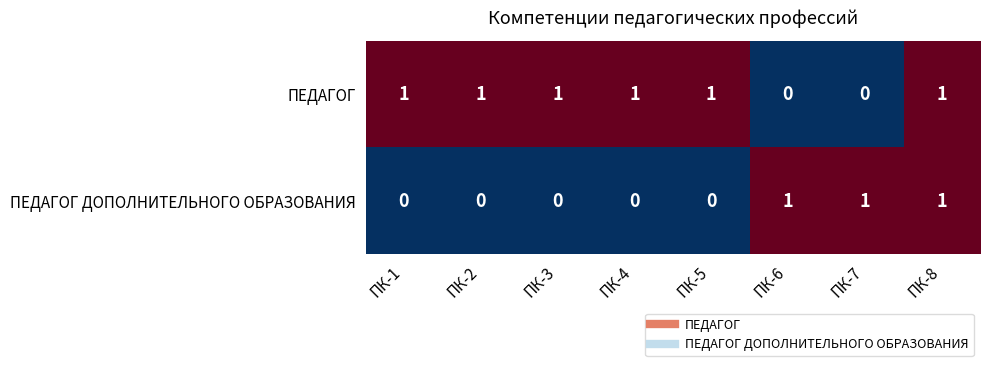

Rank the series by their average value, from highest to lowest.

ПЕДАГОГ, ПЕДАГОГ ДОПОЛНИТЕЛЬНОГО ОБРАЗОВАНИЯ